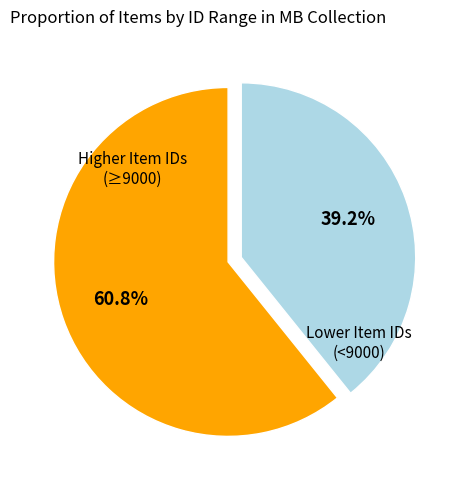

Is there any slice that represents more than half of the pie?

Yes